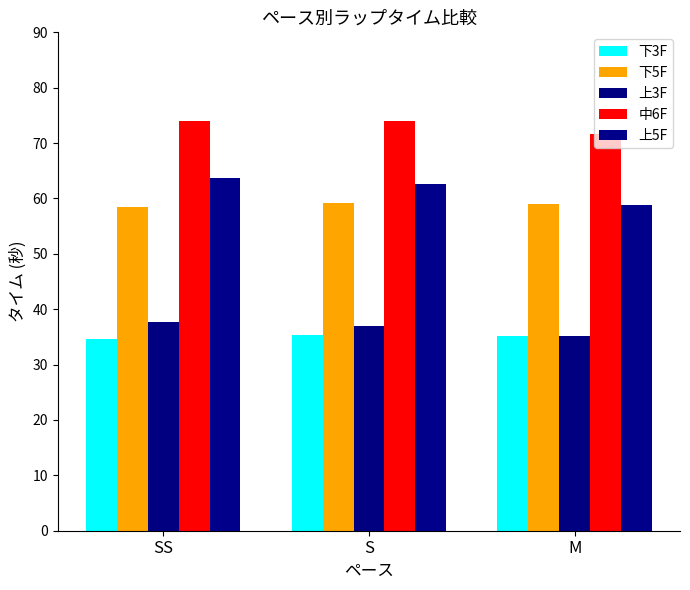

Are the bars horizontal?

No